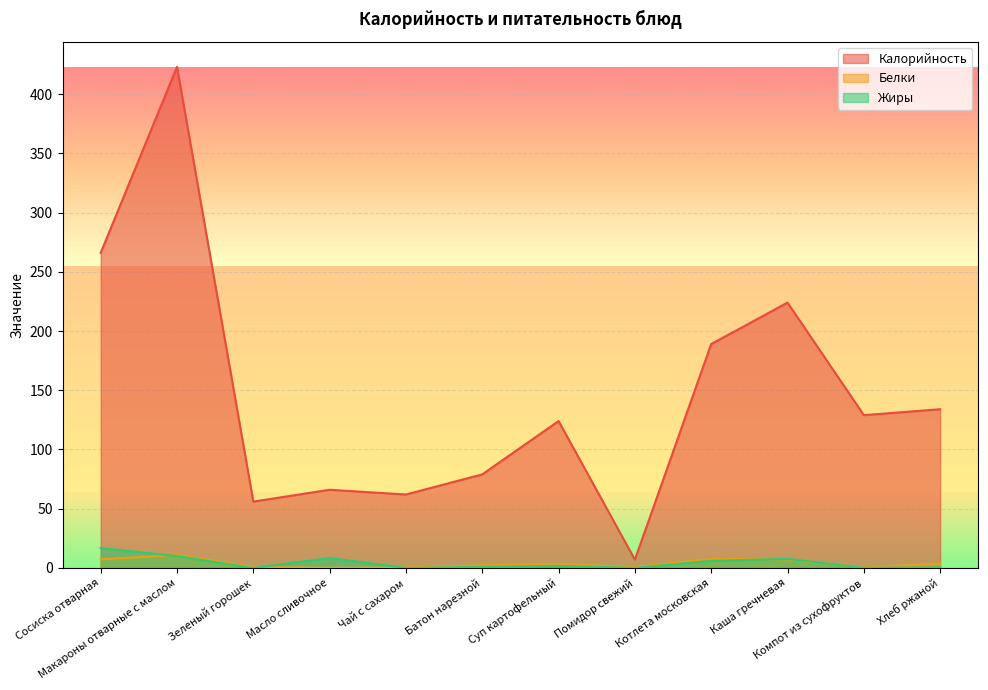

Is the value of Белки at Масло сливочное greater than the value of Калорийность at Суп картофельный?

No